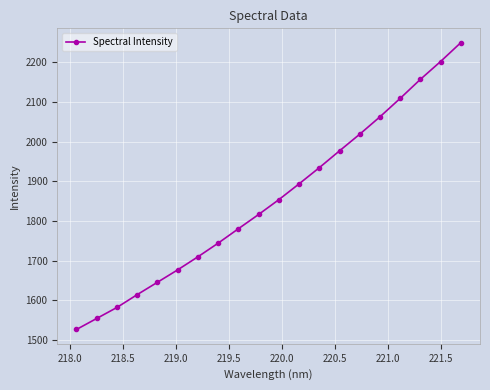

True or false: the data has more than 1 interior local peaks.

False